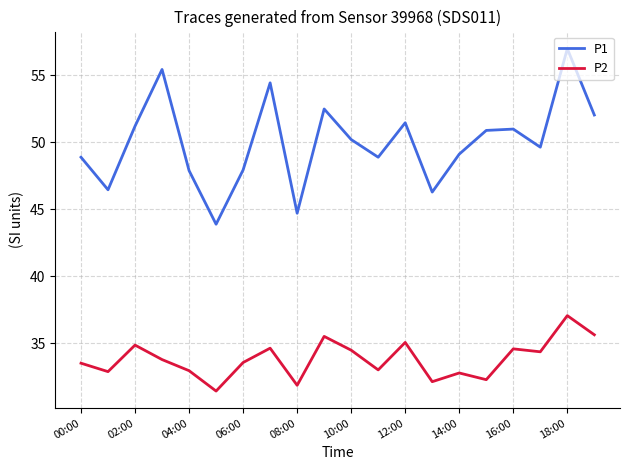

Which series has the largest total across all categories?

P1